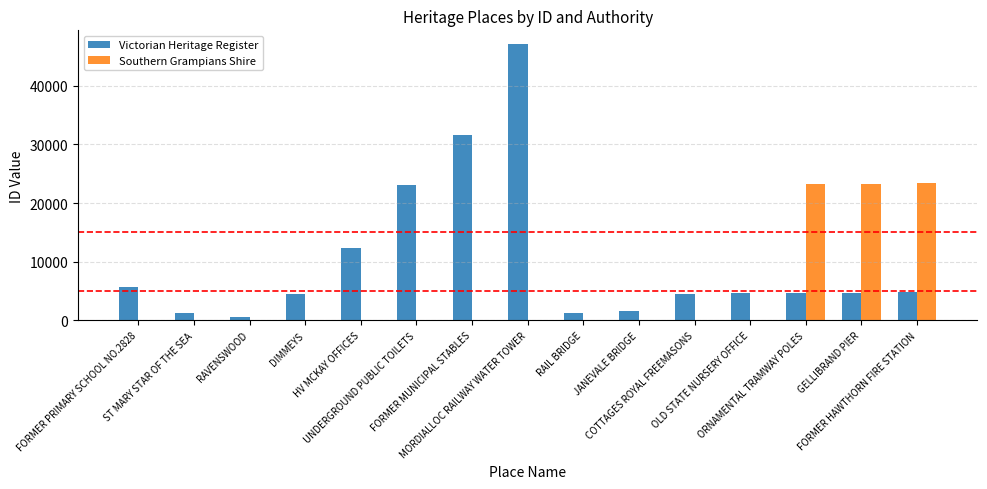

What is the maximum value for Southern Grampians Shire?

23422